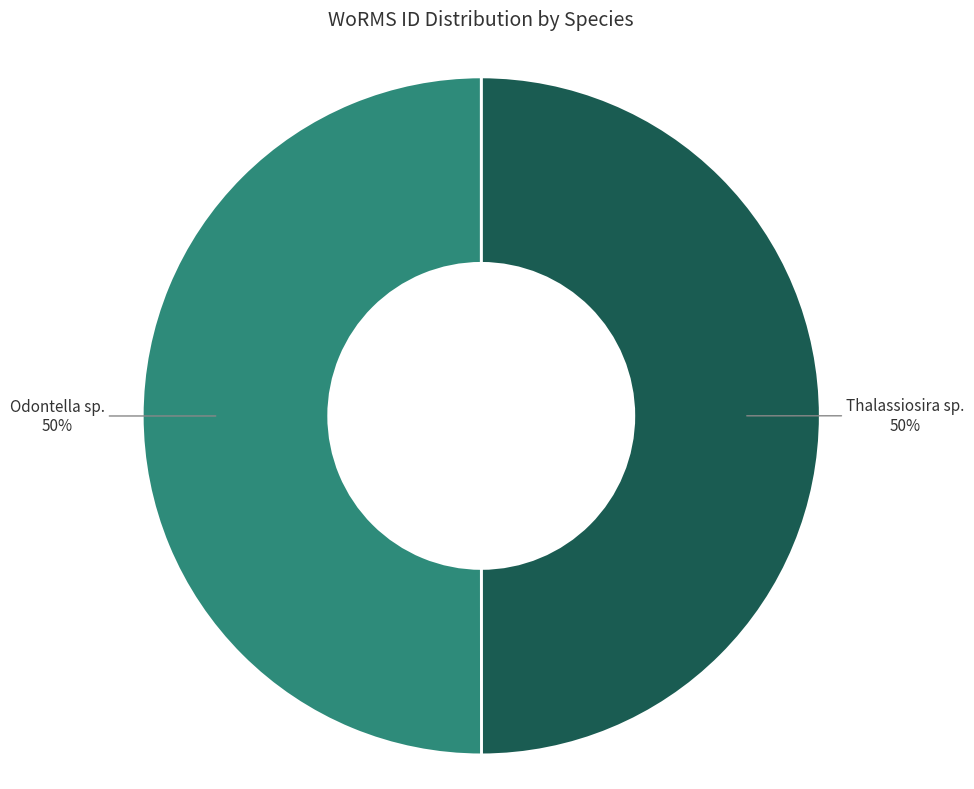

To the nearest percent, what is the average slice percentage?

50%